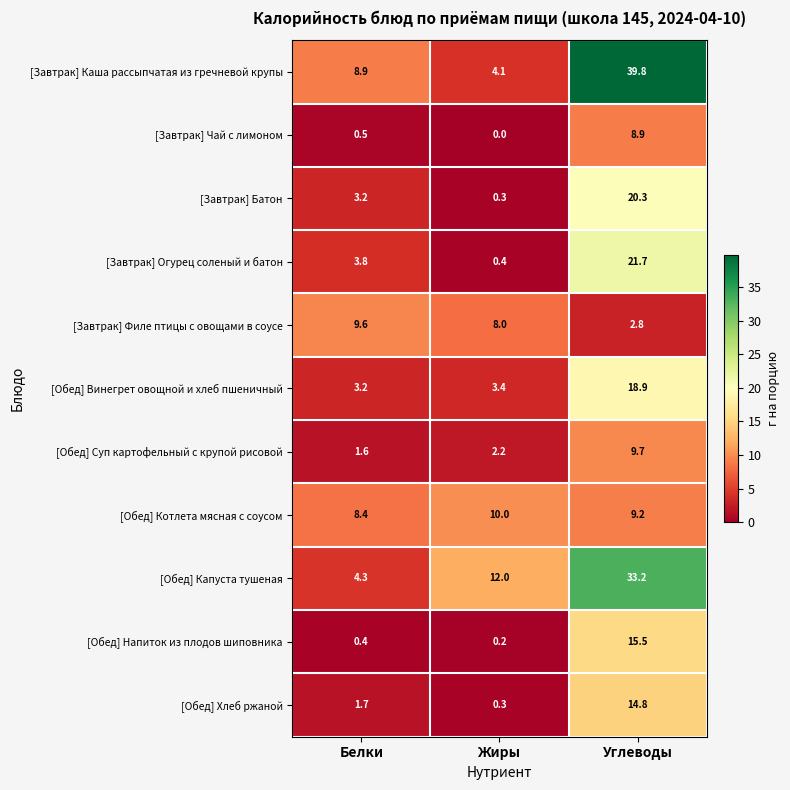

Count the number of data series in this chart.

11